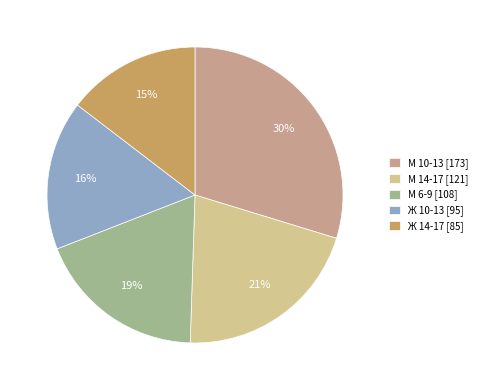

Count the number of slices in the pie.

5